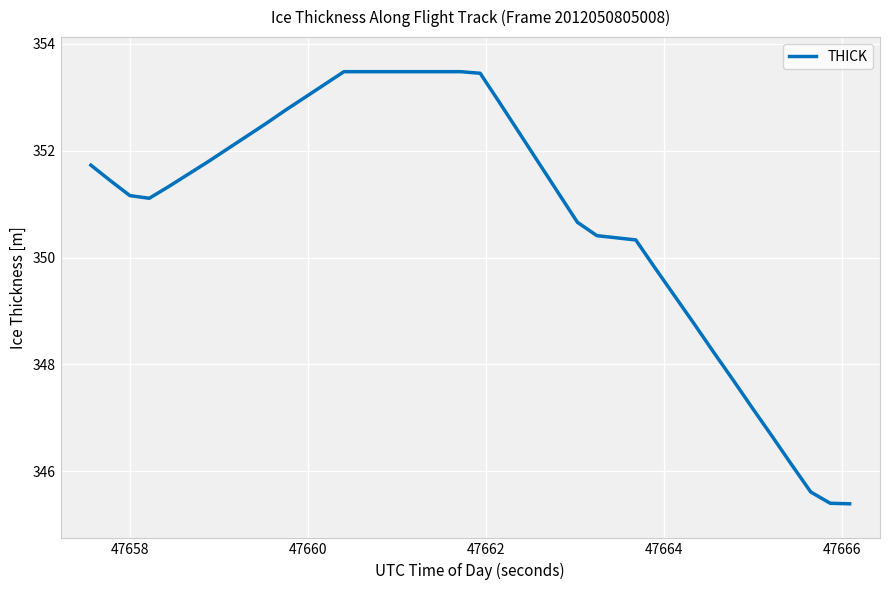

Count the number of categories in the chart.

40